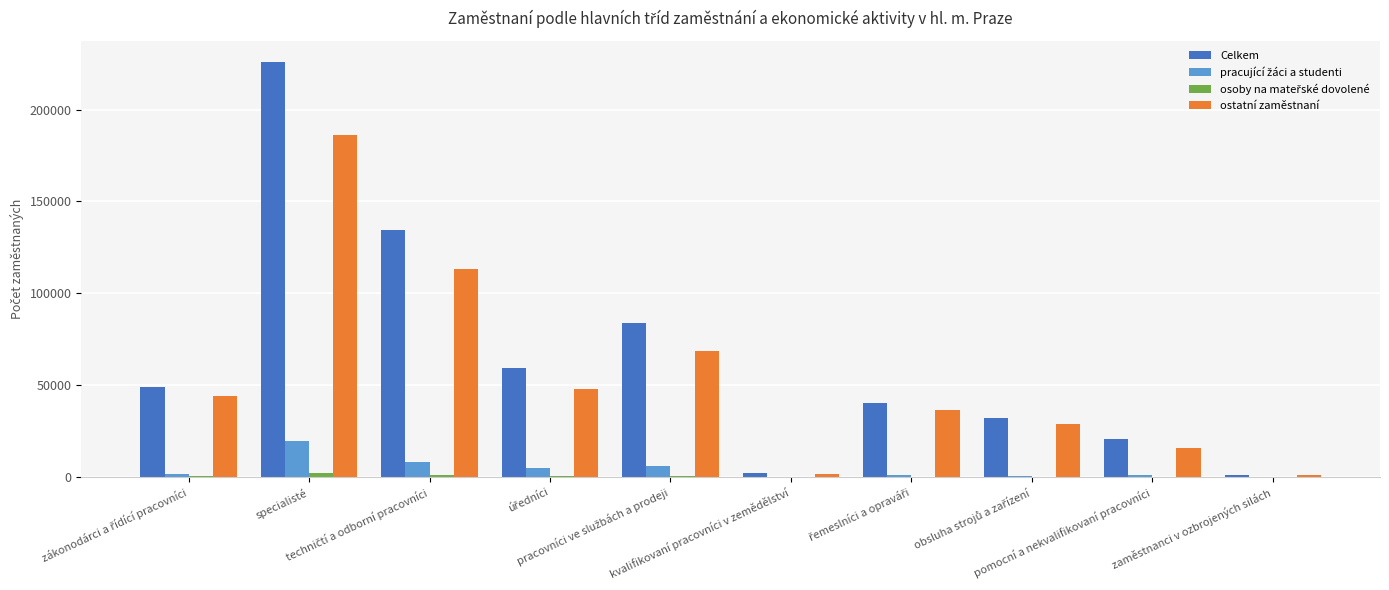

What is the greatest value displayed?

226007